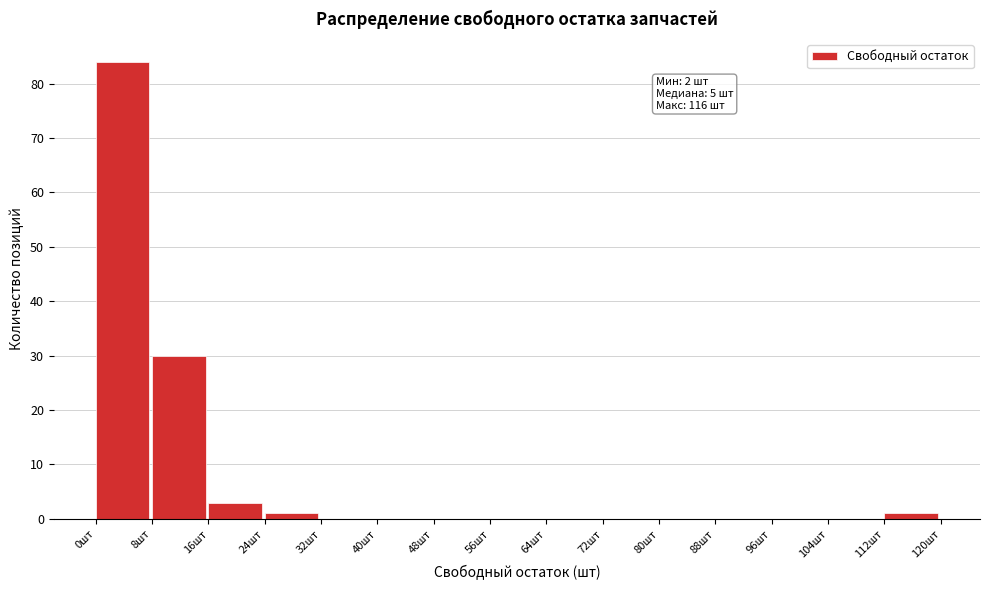

Over which range of the x-axis is the bar tallest?

0 to 8